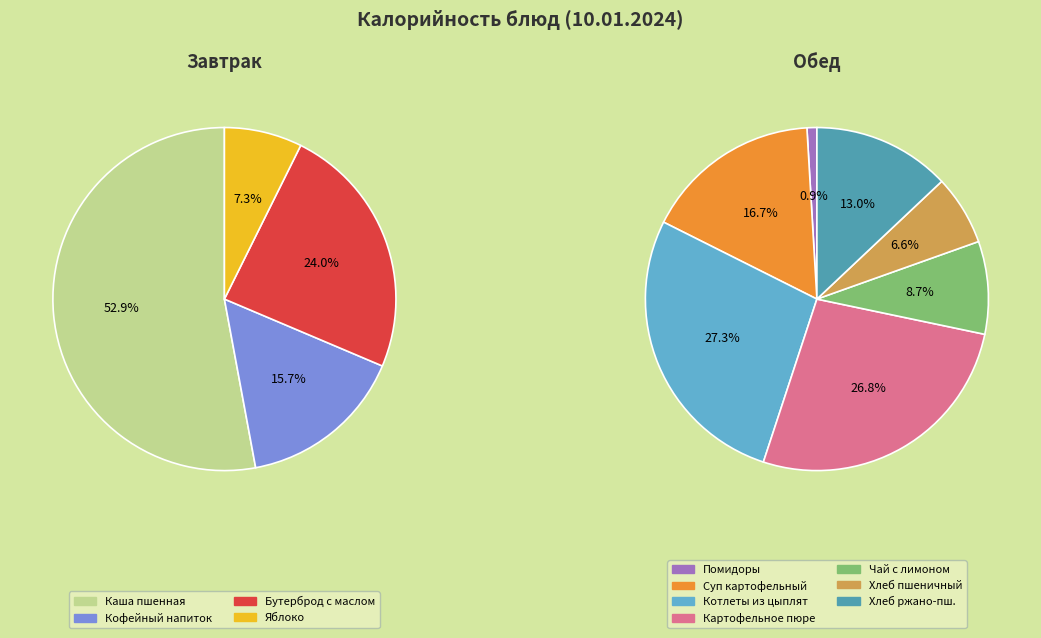

Is Кофейный напиток с молоком the majority of the pie?

No